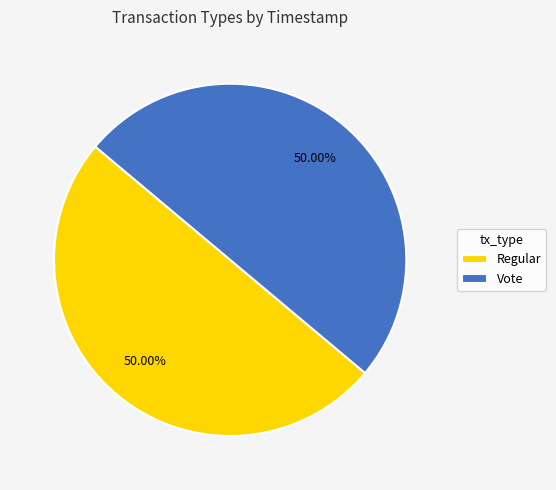

What is the ratio of the value at Vote to the value at Regular?

1.0